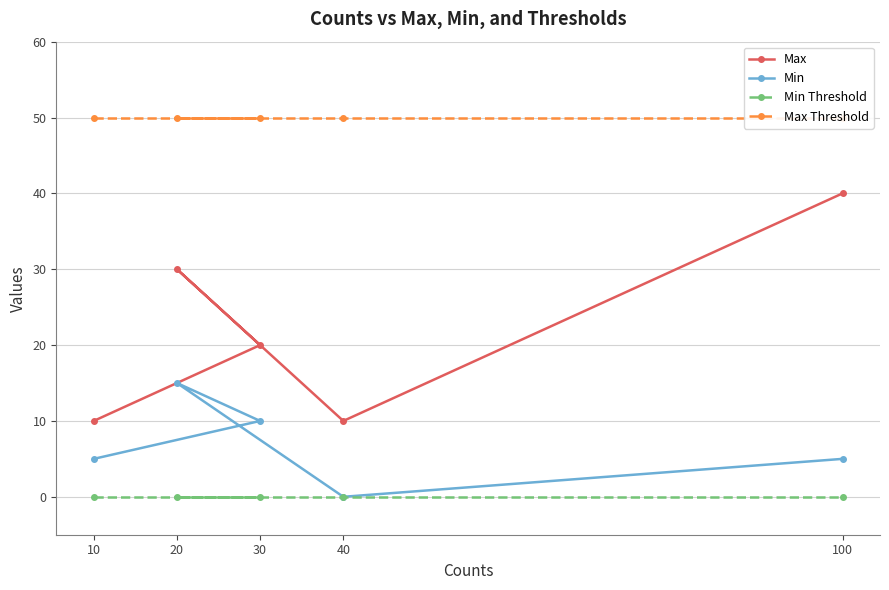

True or false: Max Threshold and Min Threshold intersect in this chart.

False